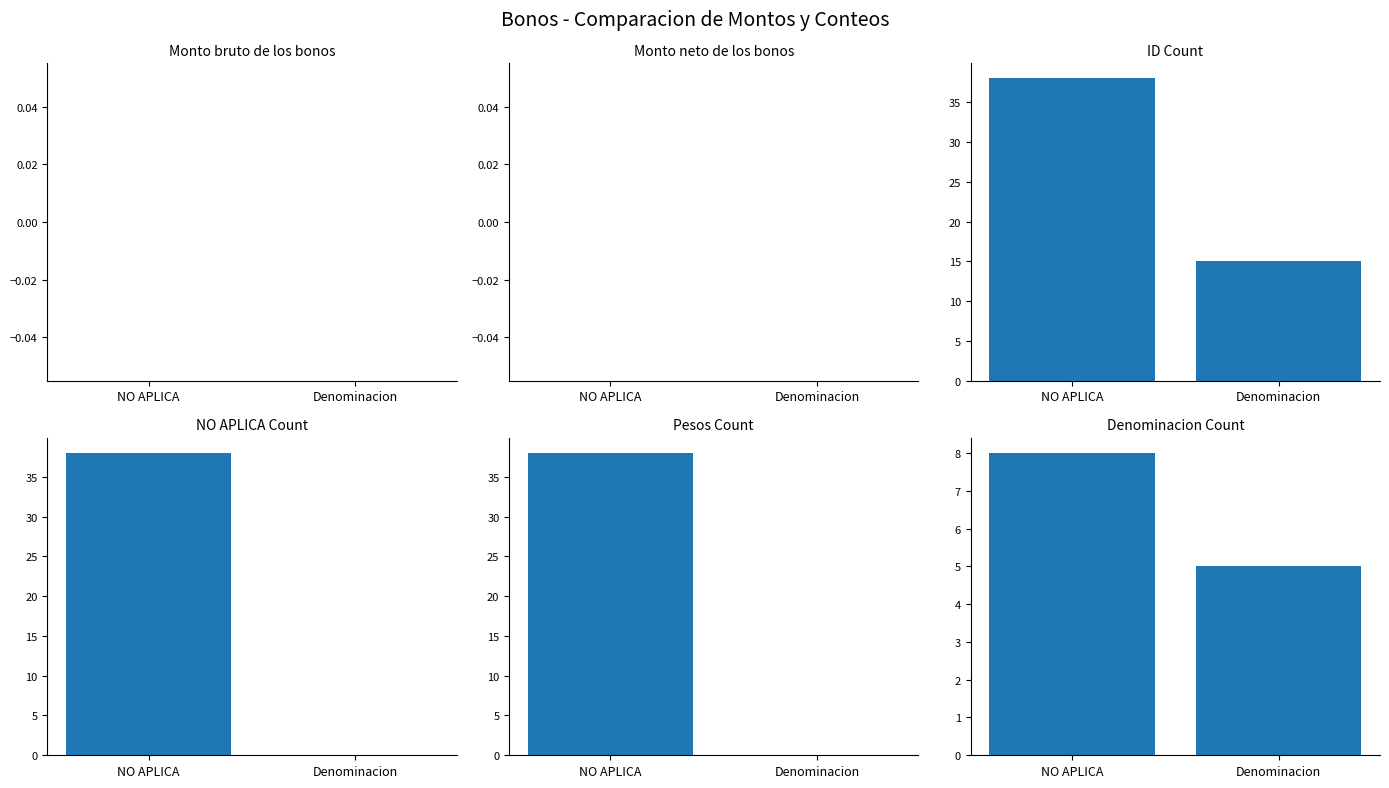

How many bars are there in each group?

6